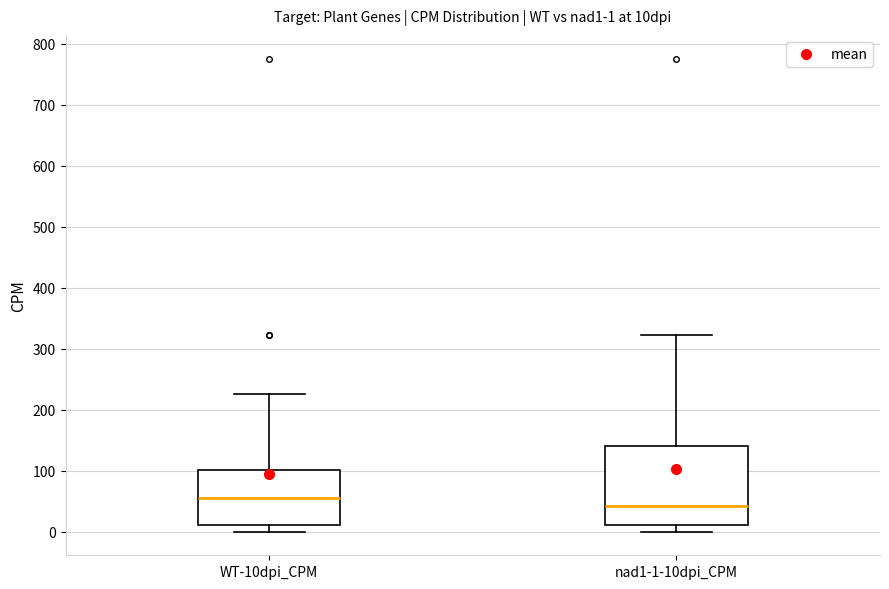

Which box's median line is the lowest?

nad1-1-10dpi_CPM